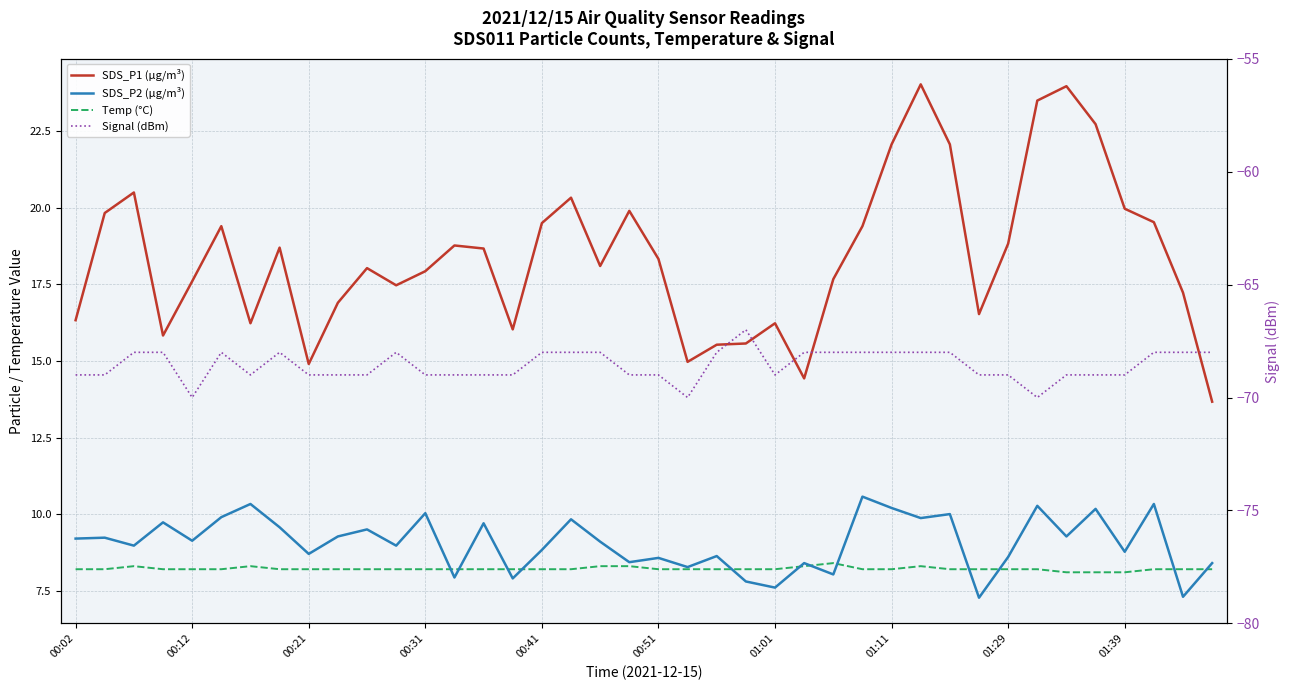

At which category is the sum across all series the highest?

29